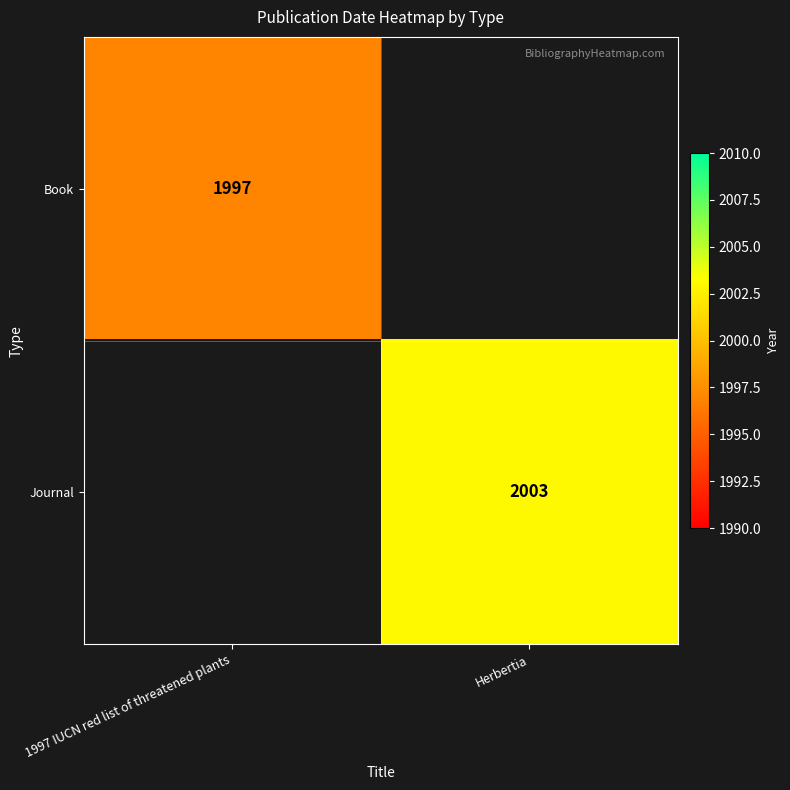

Is it true that Book equals 2833 at 1997 IUCN red list of threatened plants?

False